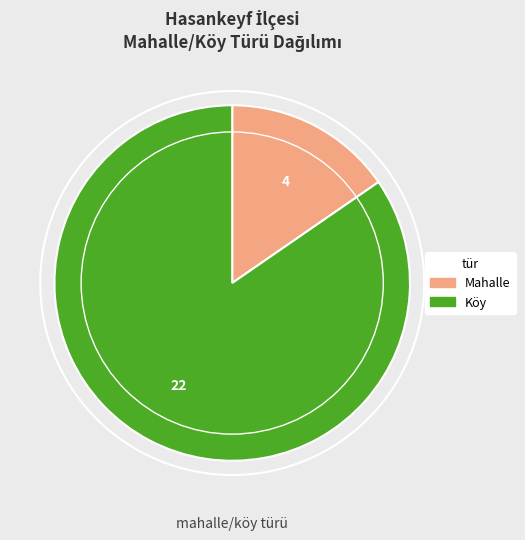

Does Köy account for over 50% of the chart?

Yes